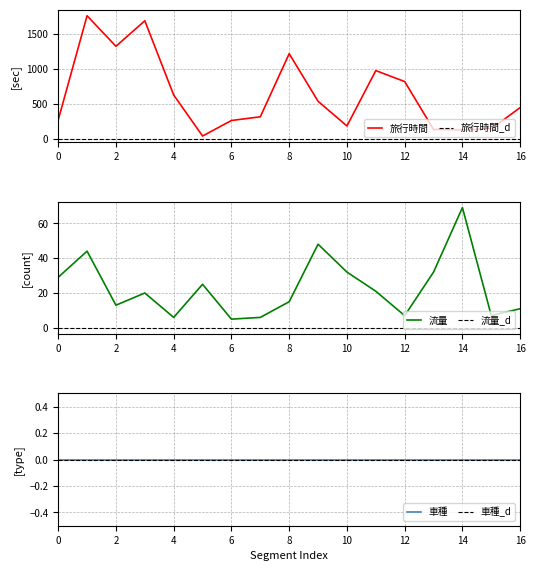

Which series has the largest range (max minus min)?

旅行時間